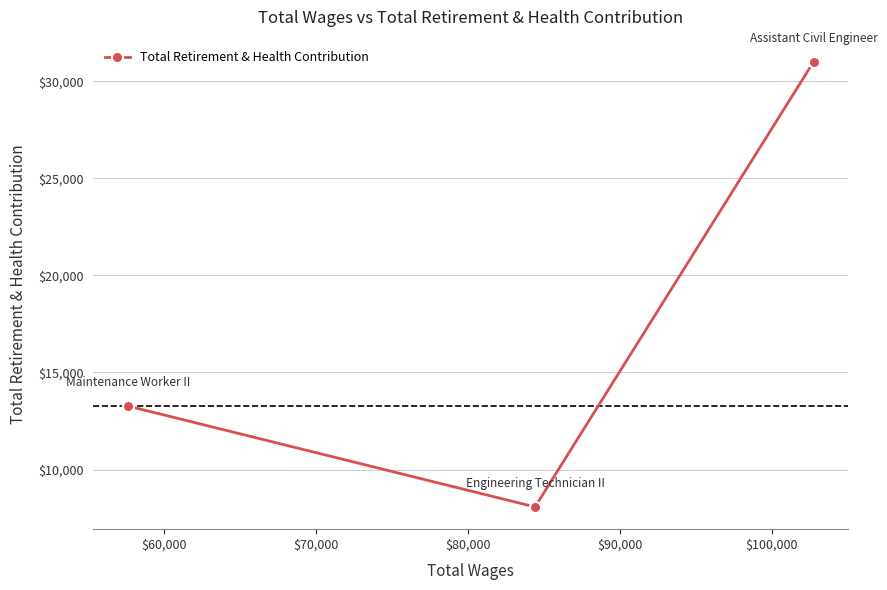

Reading left to right, list all the values displayed in this chart.

13275	8076	30991